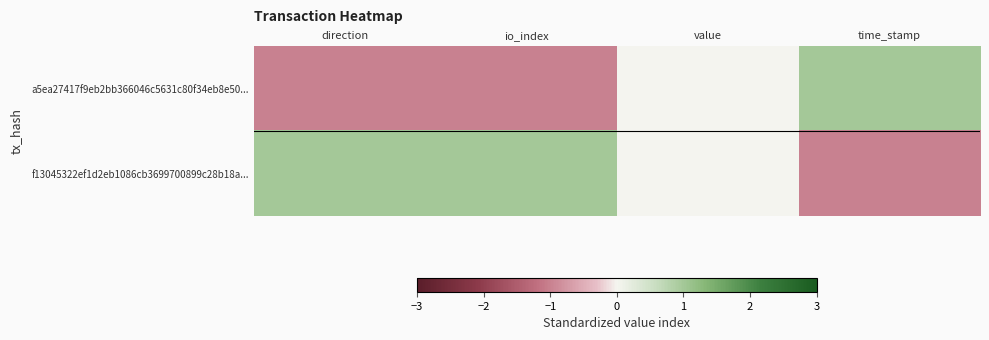

At time_stamp, list the series in order from smallest to largest.

f13045322ef1d2eb1086cb3699700899c28b18a..., a5ea27417f9eb2bb366046c5631c80f34eb8e50...